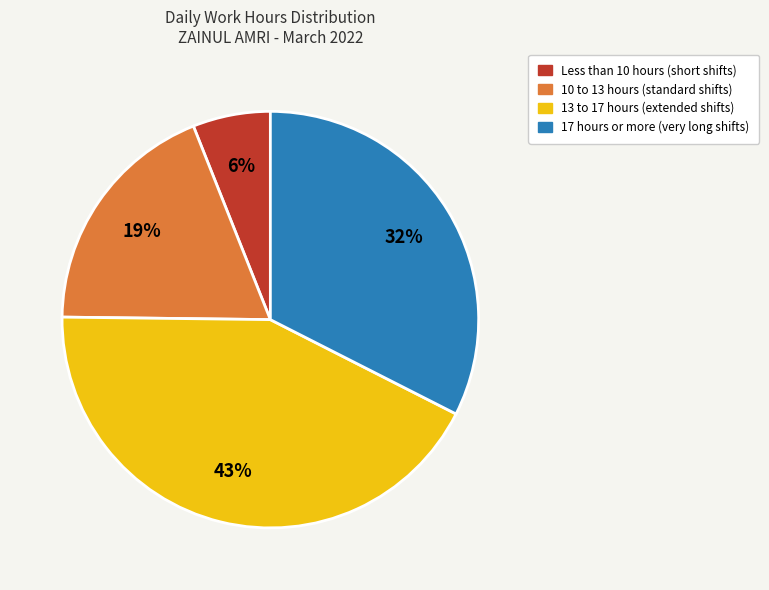

To the nearest percent, what is the average slice percentage?

25%